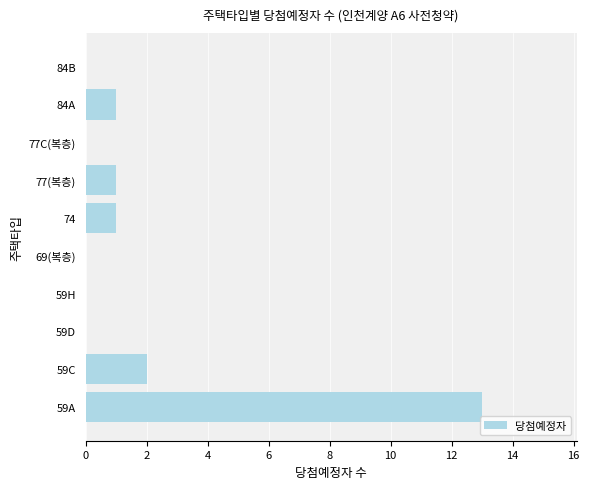

What is the sum of all values?

18